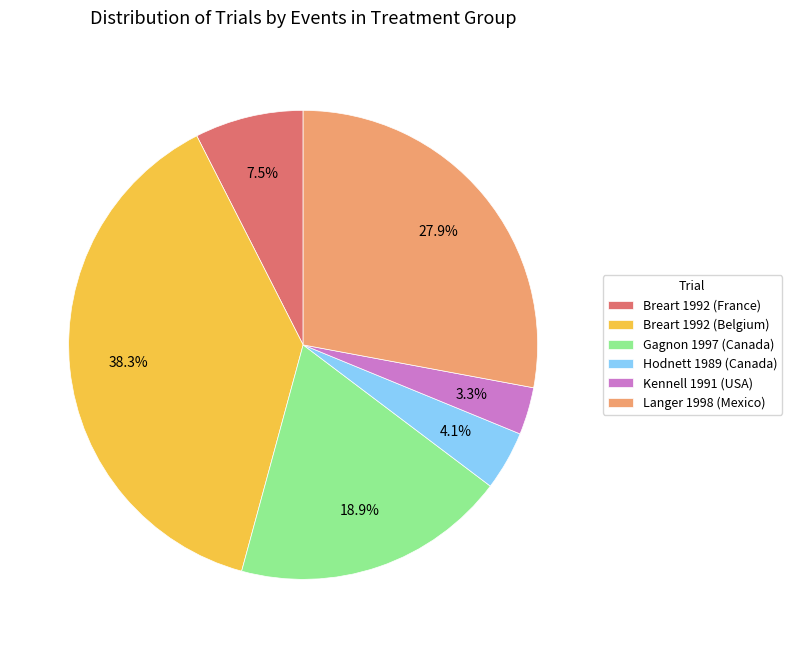

How many segments does this pie chart have?

6